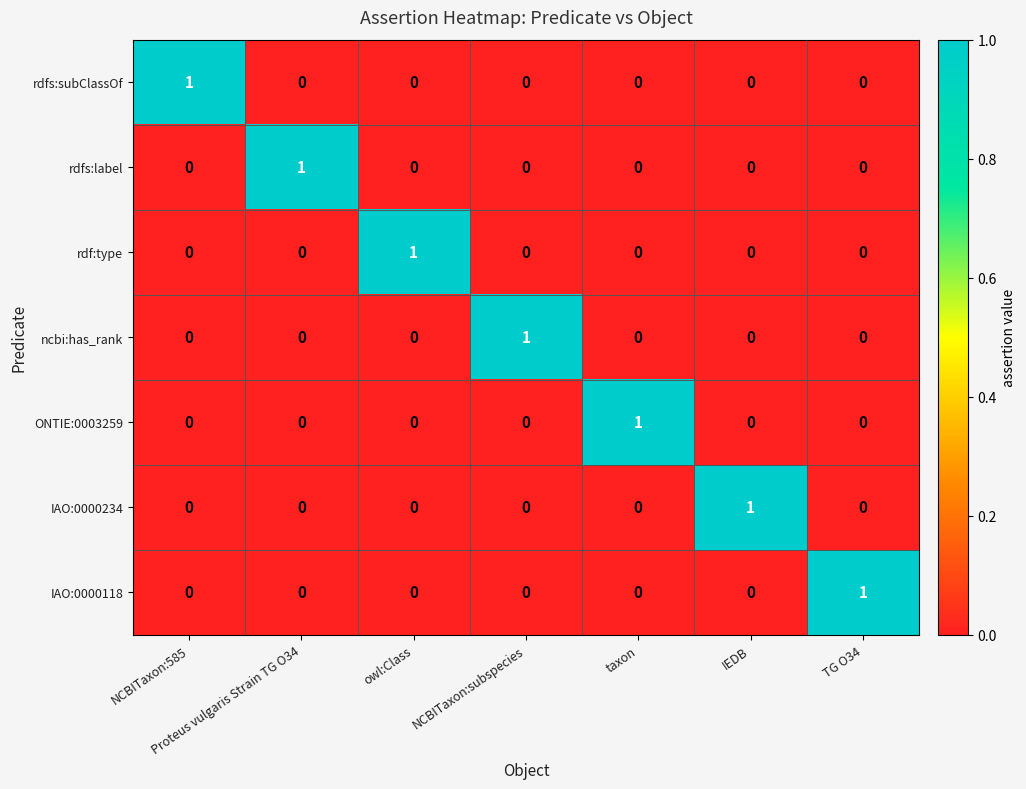

Which category has the highest value in the rdfs:subClassOf series?

NCBITaxon:585